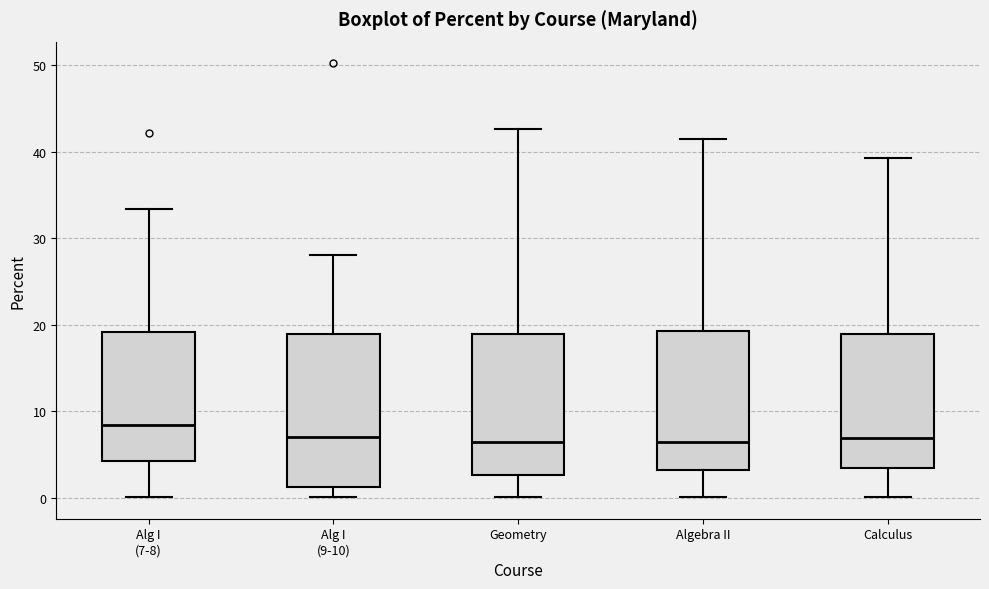

Where is the upper edge of the box for Algebra II on the y-axis? The values are not printed on the chart, so give them approximately, as read against the axis.

19